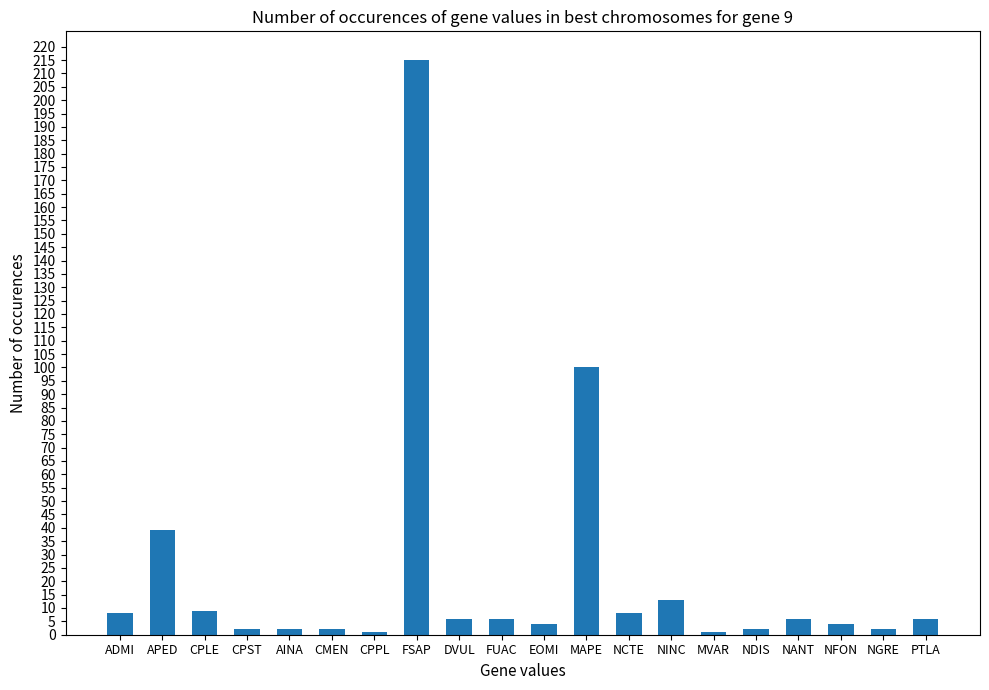

Read the value at MVAR.

1